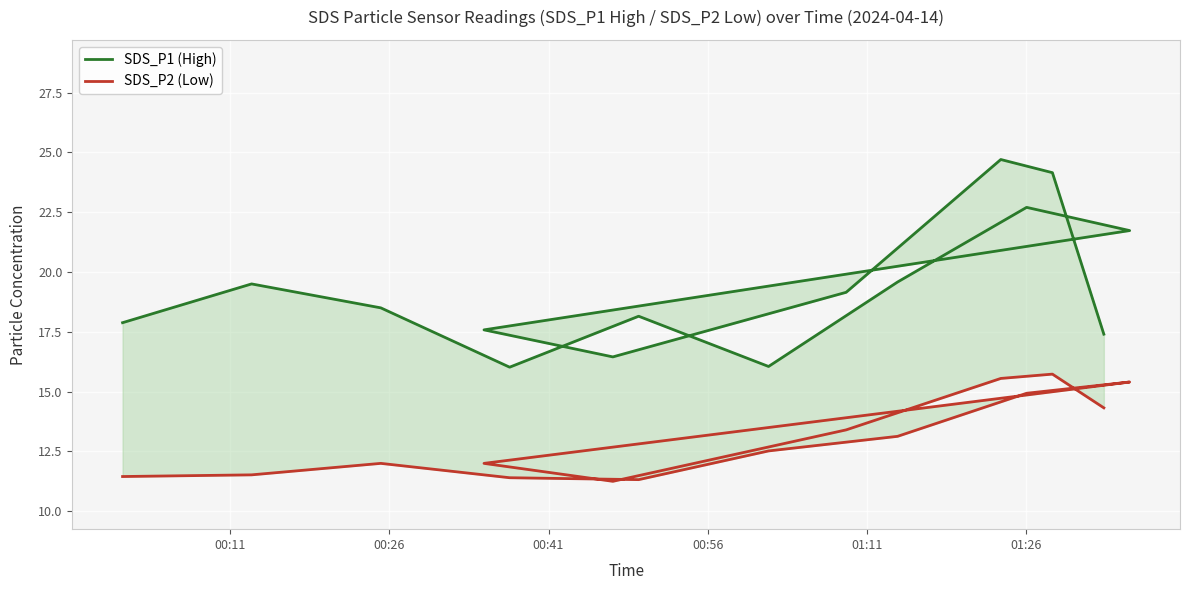

Which series has the largest total across all categories?

SDS_P1 (High)